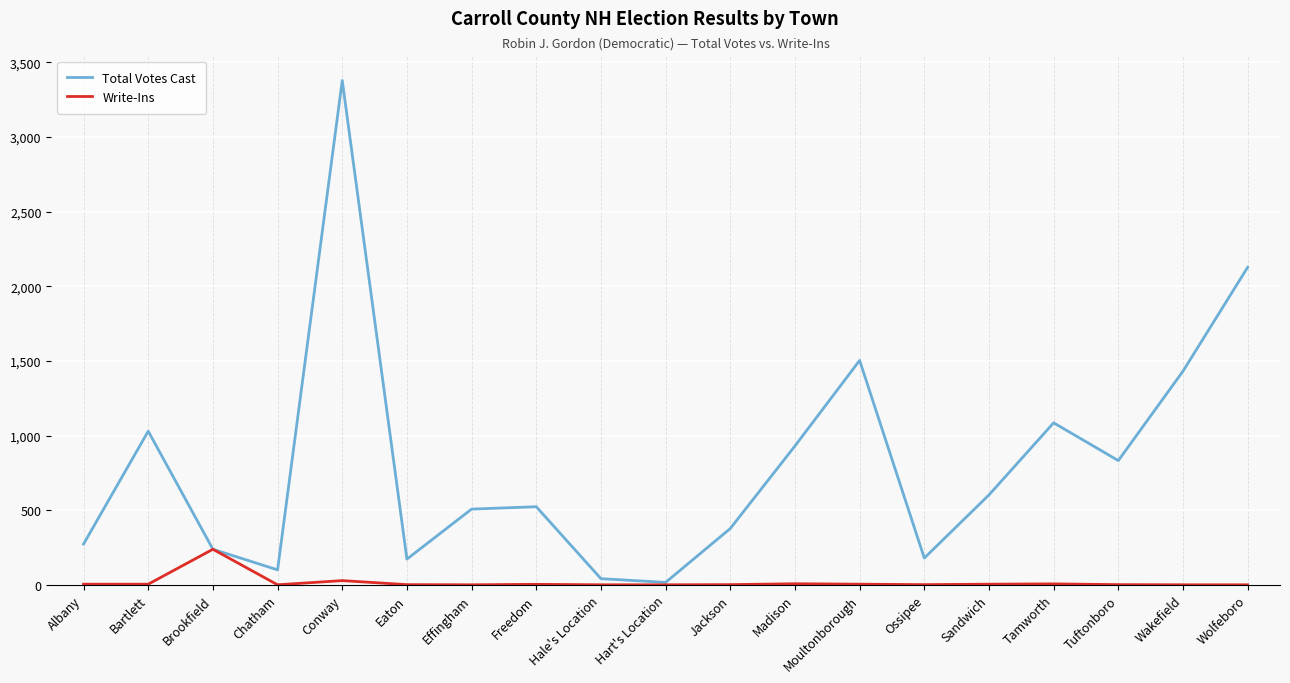

Which series changed the most between Effingham and Wolfeboro?

Total Votes Cast